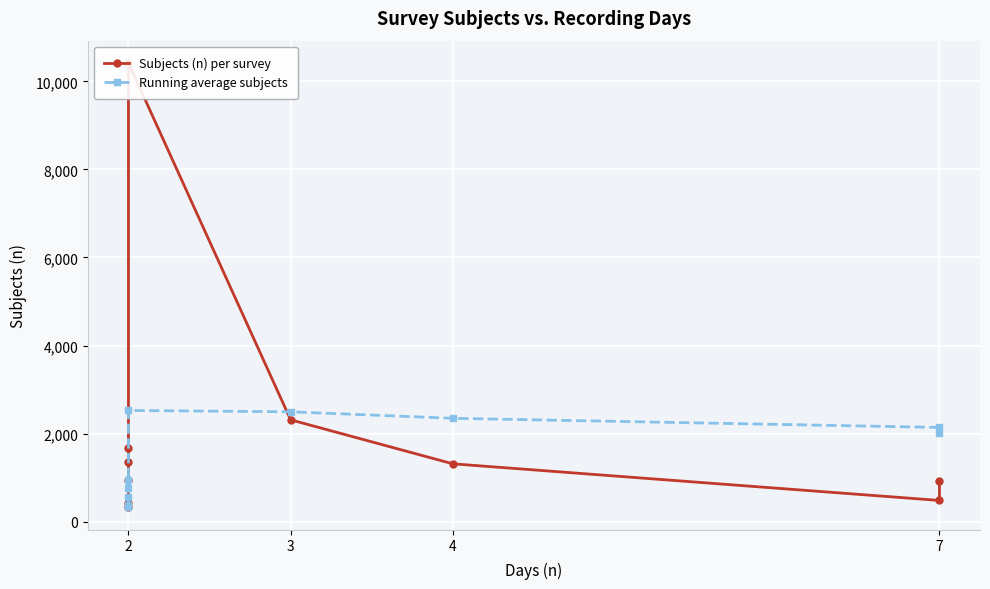

How many times do Subjects (n) per survey and Running average subjects cross each other?

1